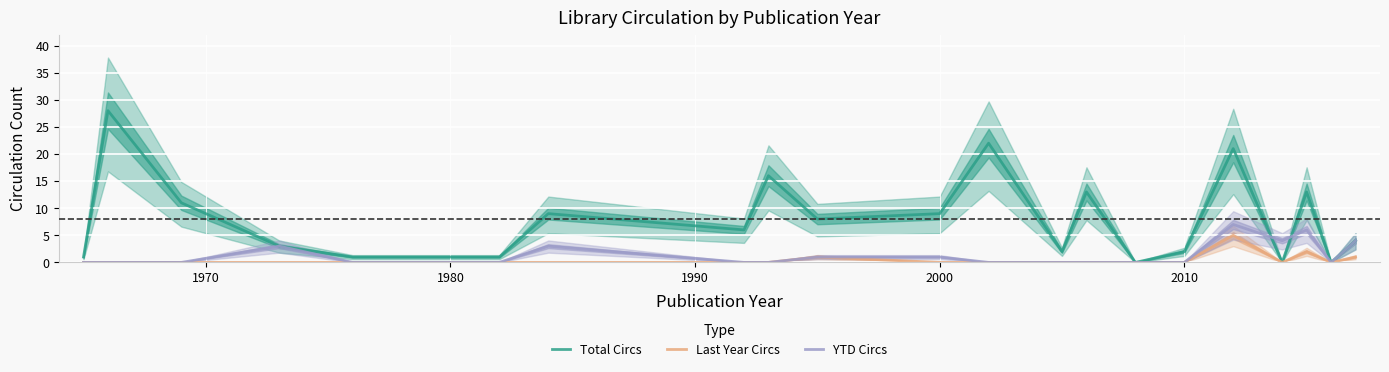

List the series in order of their peak value, highest first.

Total Circs, YTD Circs, Last Year Circs